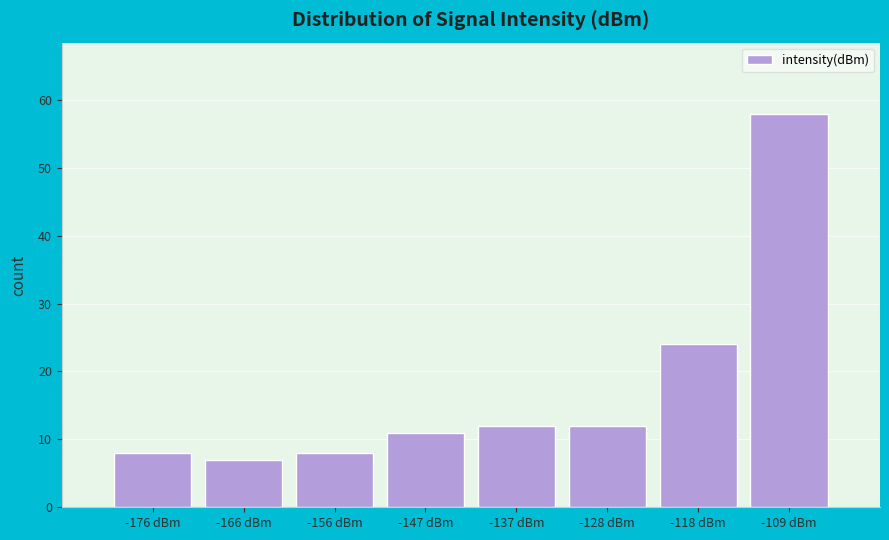

Over which range of the x-axis is the bar tallest?

-113 to -104